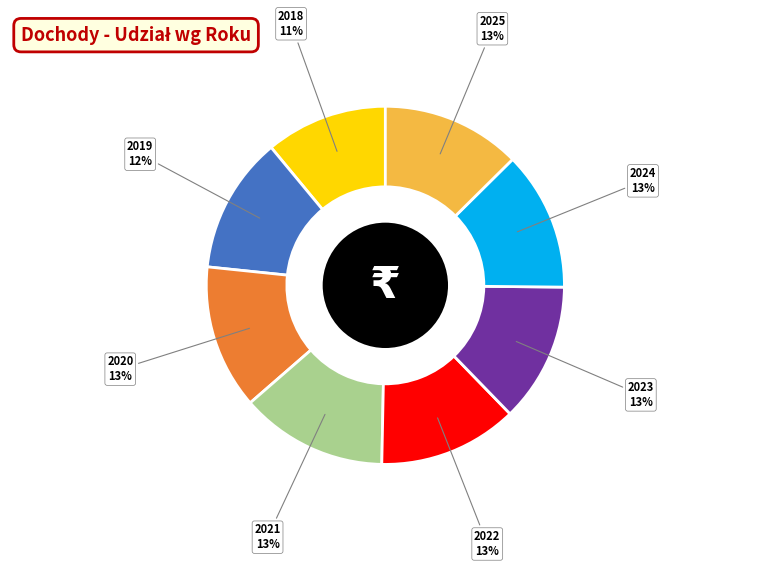

Is there any slice that represents more than half of the pie?

No